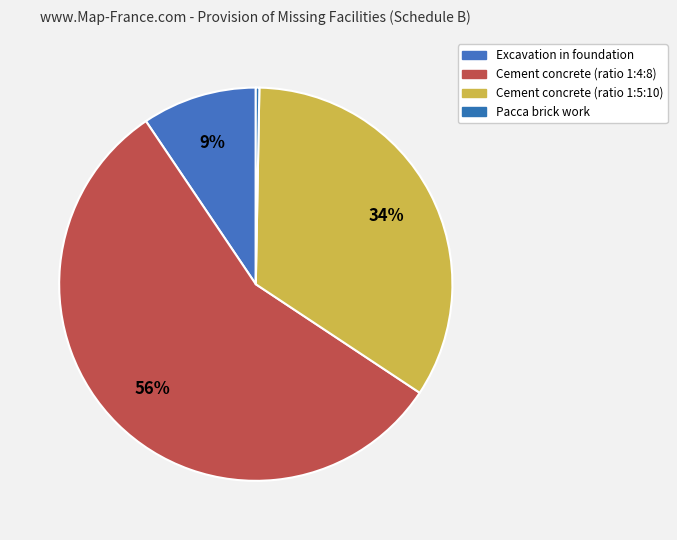

Count the number of slices in the pie.

4